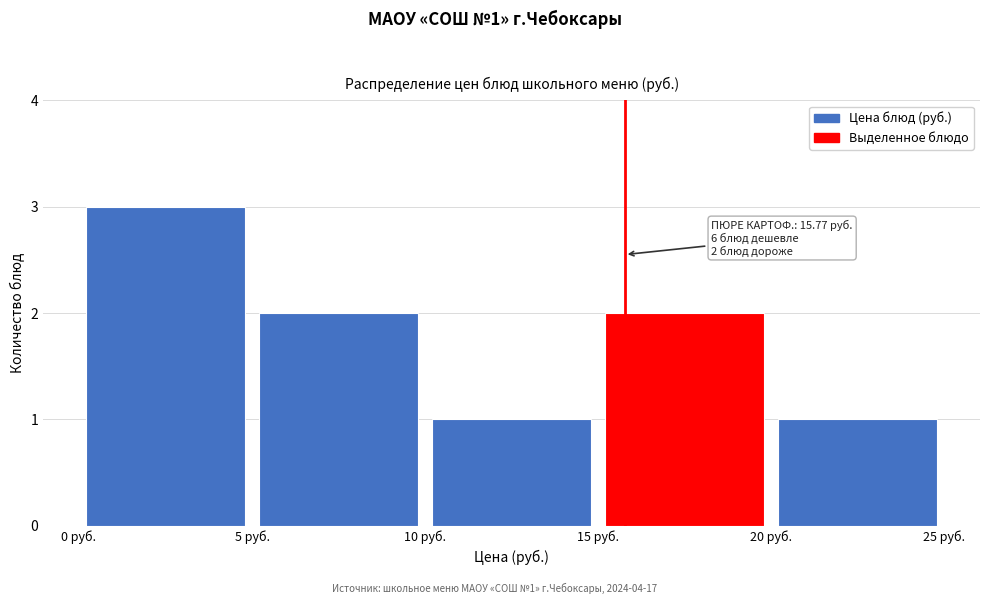

Over which range of the x-axis is the bar tallest?

0 to 5